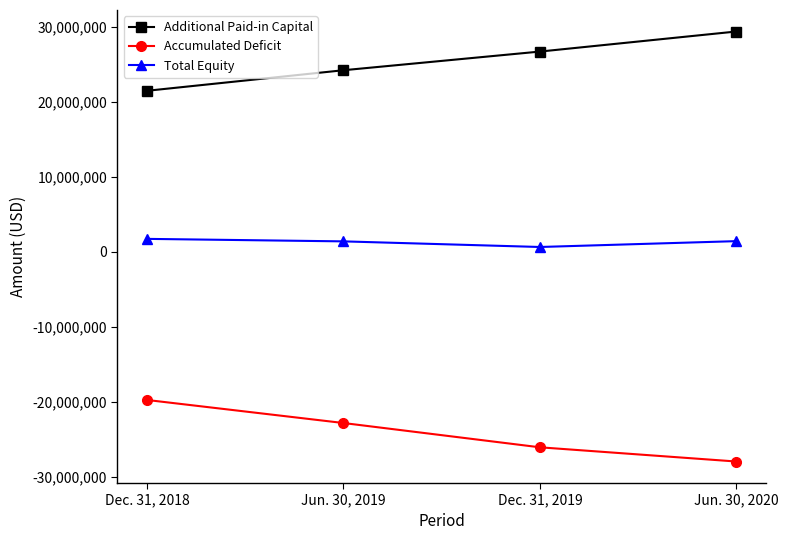

At which category does the chart reach its peak across all series?

Jun. 30, 2020